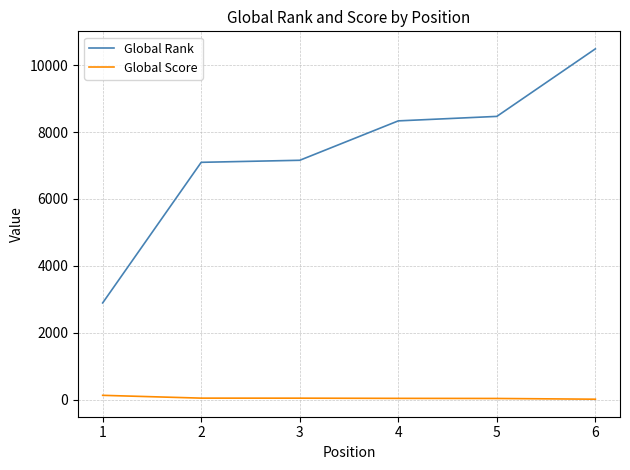

True or false: Global Rank and Global Score cross at least once.

False